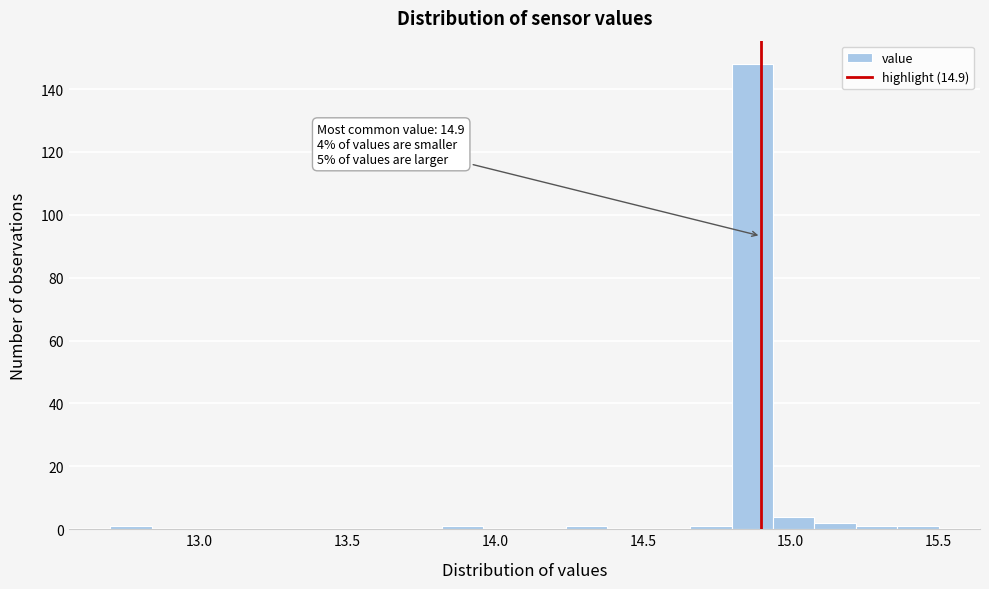

Around what value on the x-axis is the tallest bar? Give the approximate position of its centre, as read against the axis.

14.85